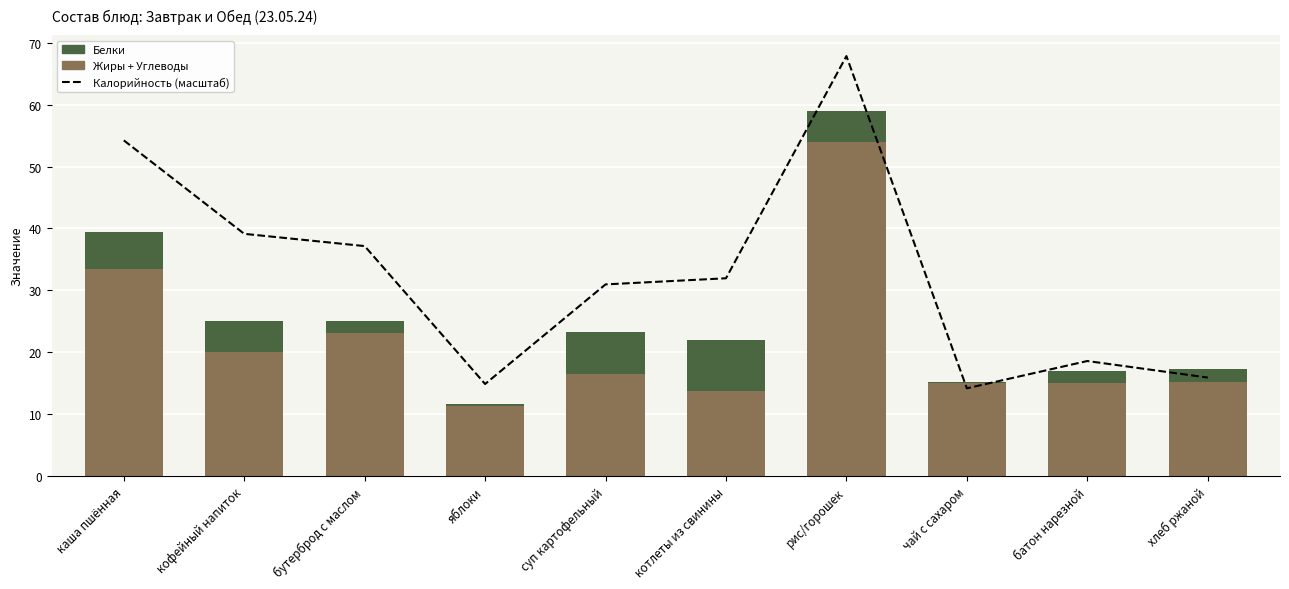

At which label does Калорийность (масштаб) reach its minimum?

чай с сахаром